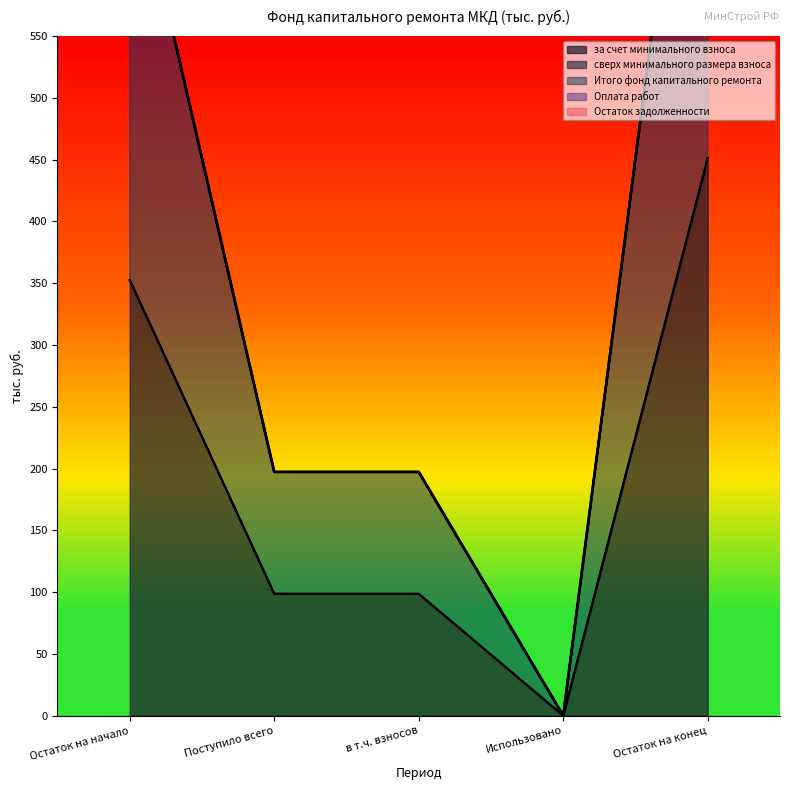

True or false: Итого фонд капитального ремонта and за счет минимального взноса cross at least once.

False